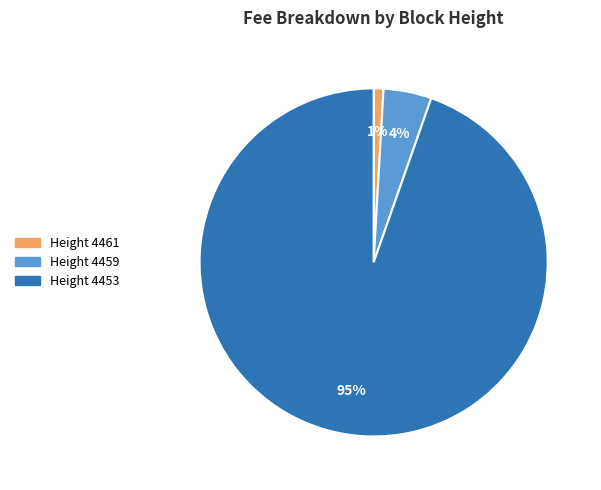

Does any single category account for the majority?

Yes